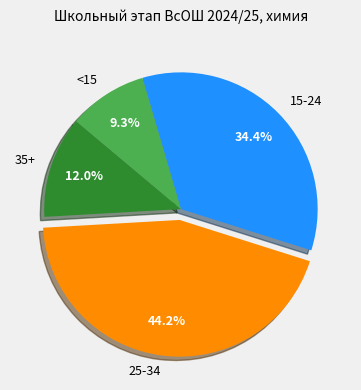

Which slice is the largest?

25-34